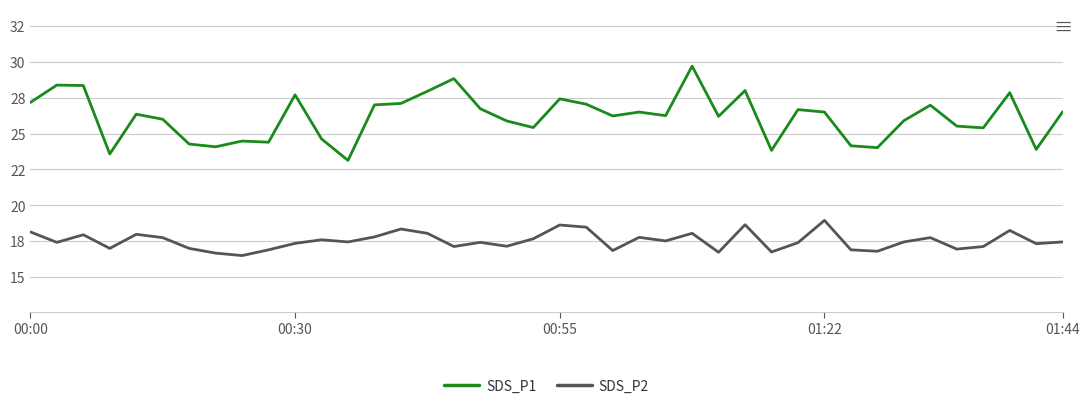

What are all the series names shown in the legend?

SDS_P1, SDS_P2